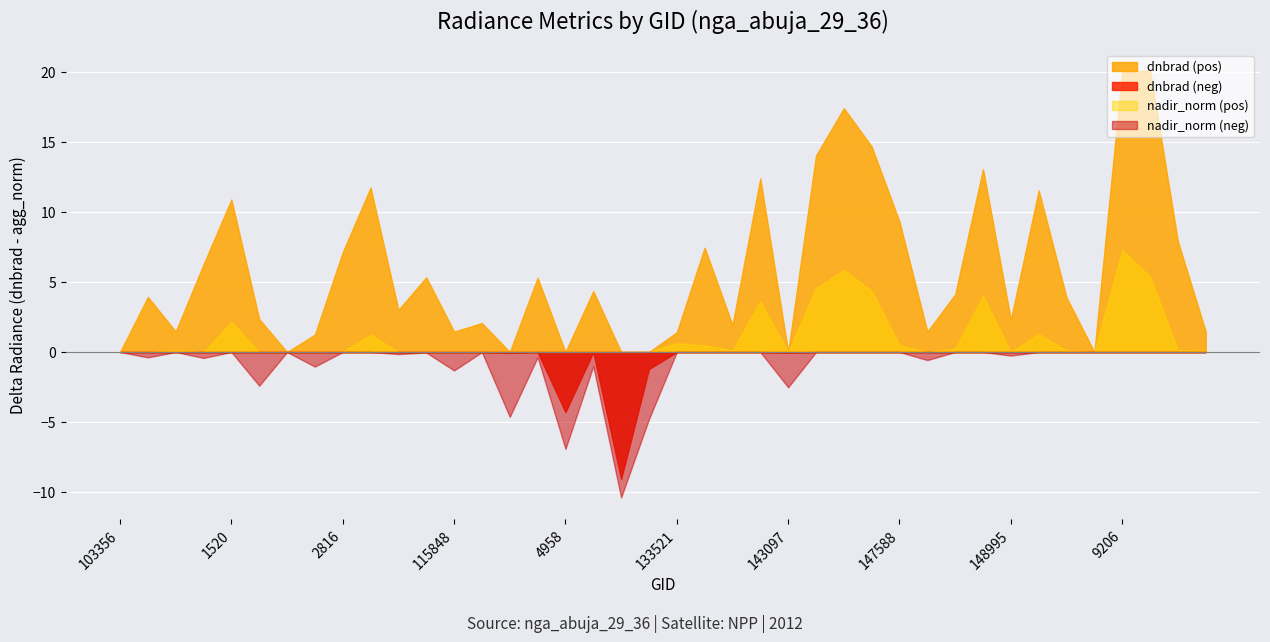

The dnbrad series shows 5.8 at 132977. True or false?

False